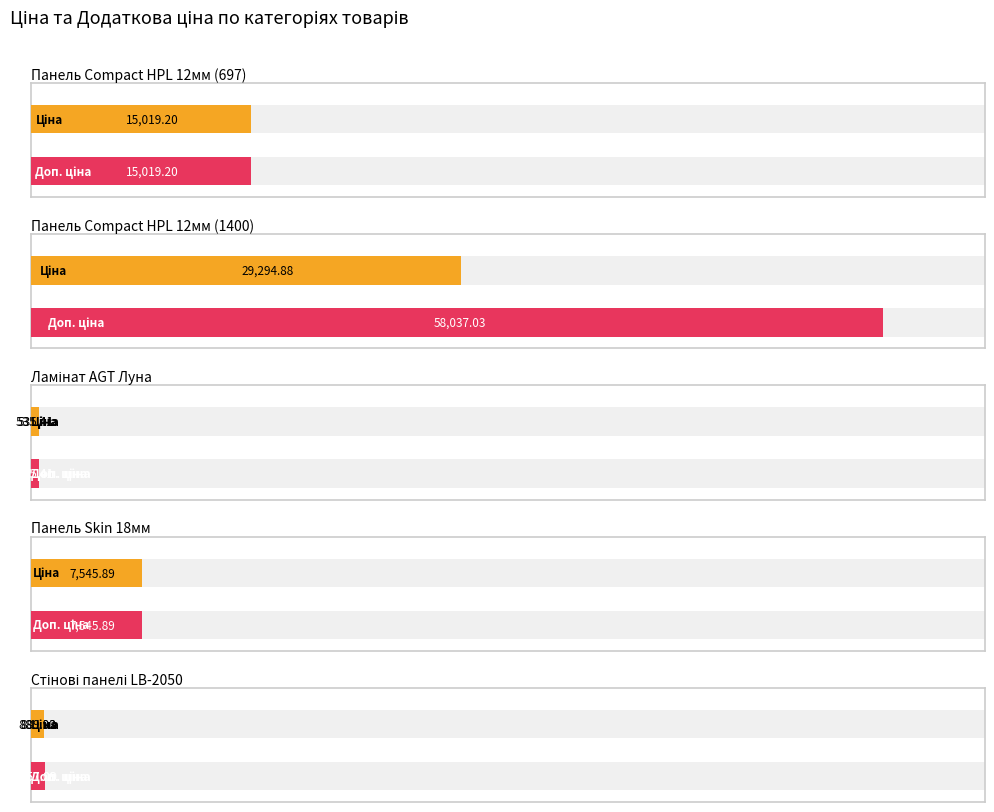

Rank the categories by Панель Skin 18мм value from highest to lowest.

Ціна, Доп. ціна